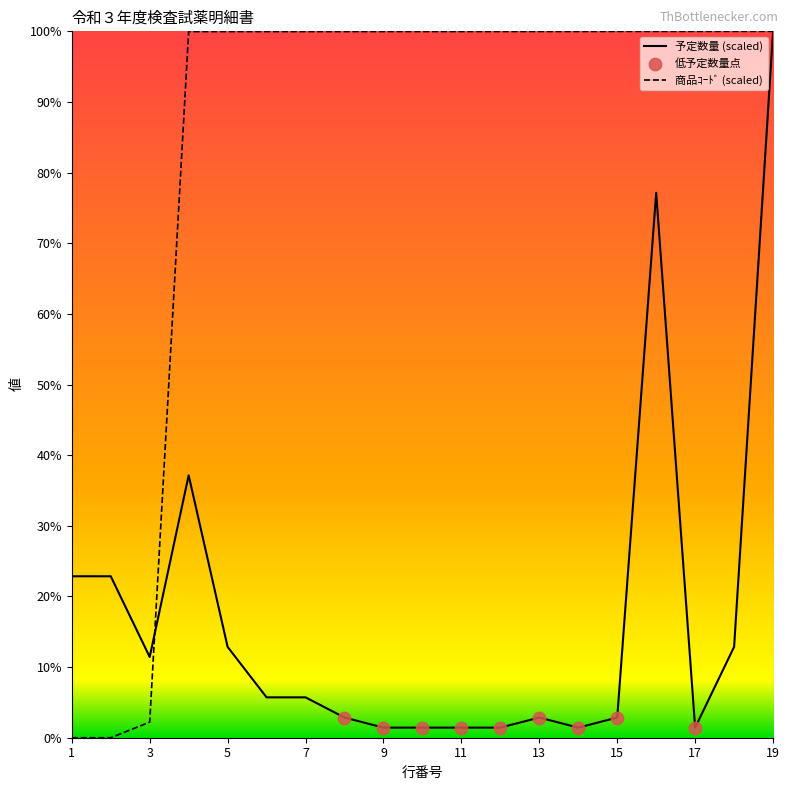

Which series has the largest total across all categories?

商品ｺｰﾄﾞ (scaled)